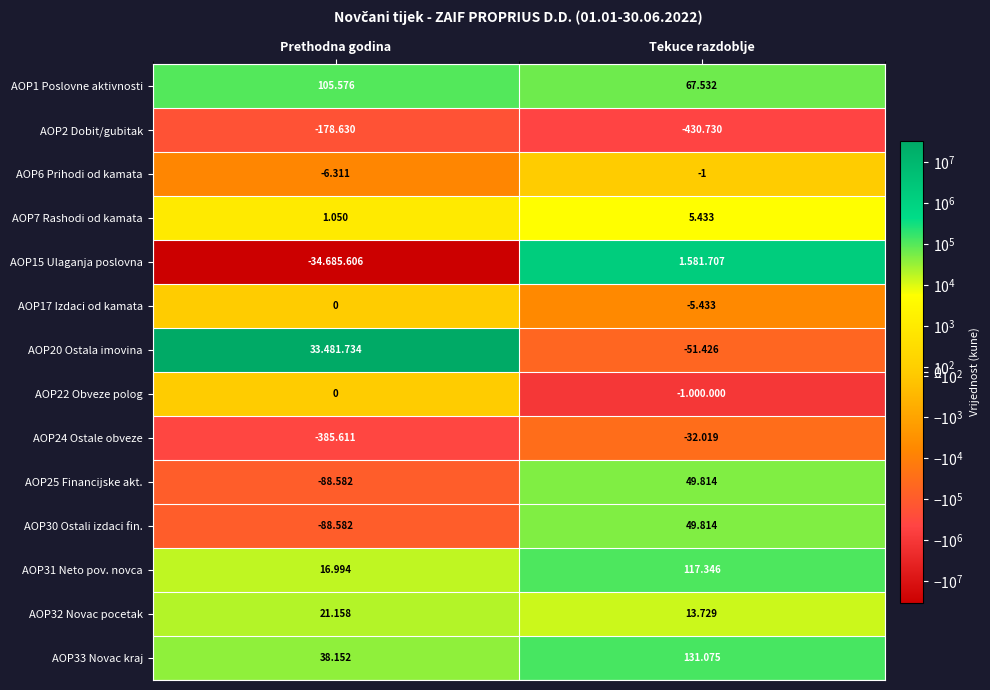

Is the value of AOP24 Ostale obveze at Prethodna godina greater than the value of AOP15 Ulaganja poslovna at Tekuce razdoblje?

No